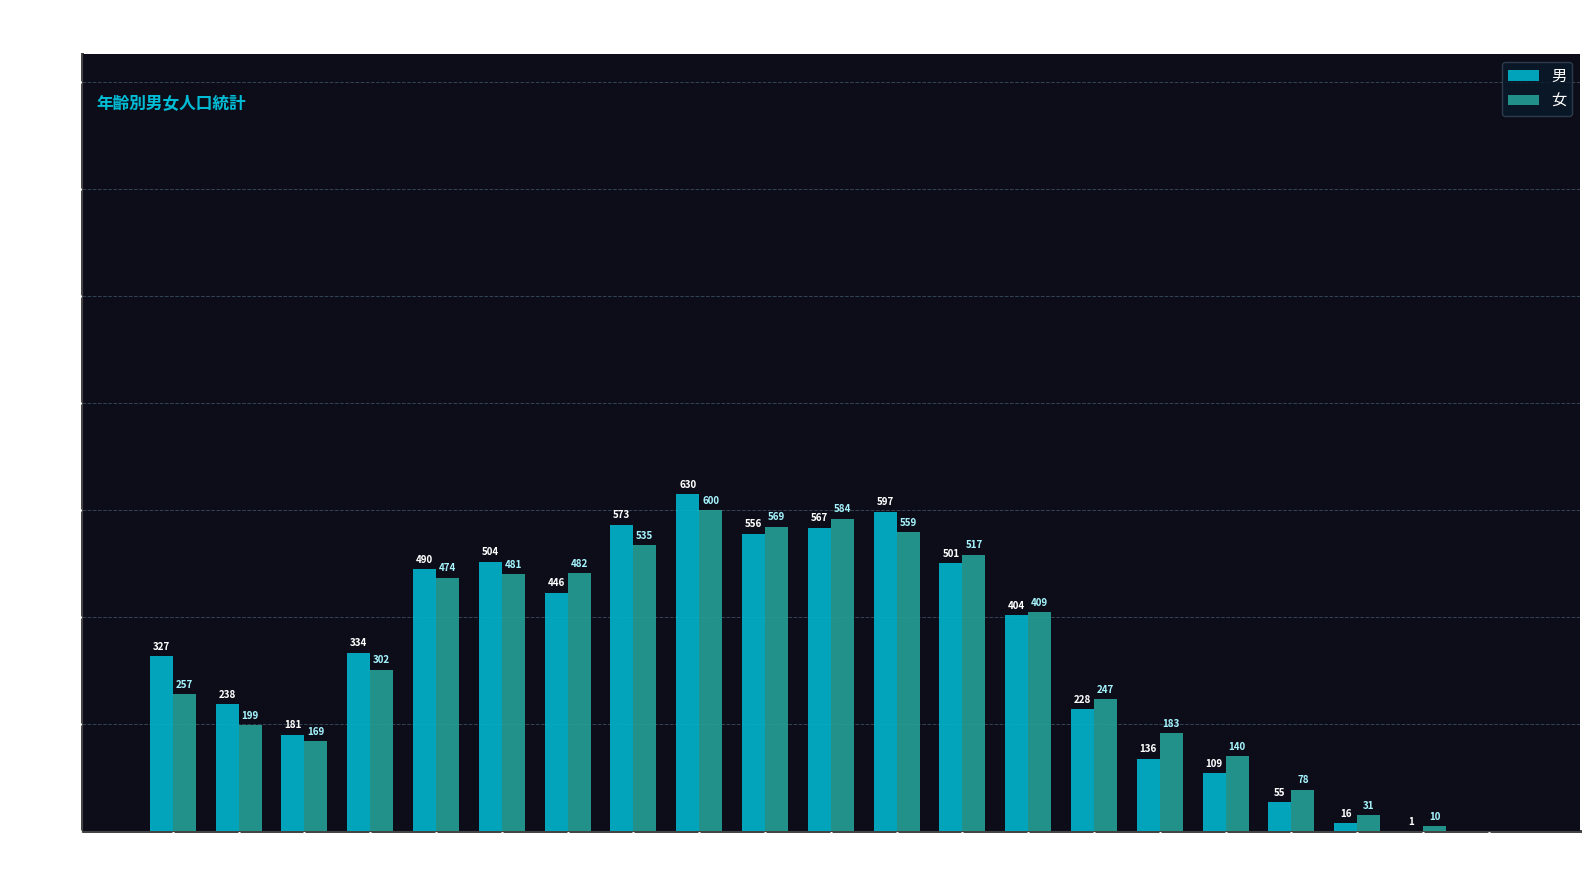

Which series has the widest spread of values?

男